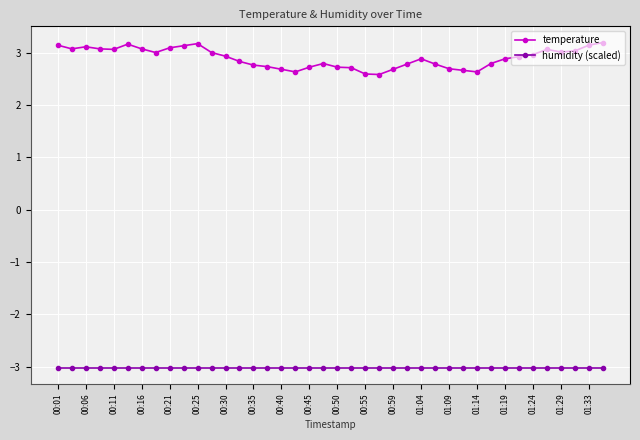

Which series has the widest spread of values?

temperature